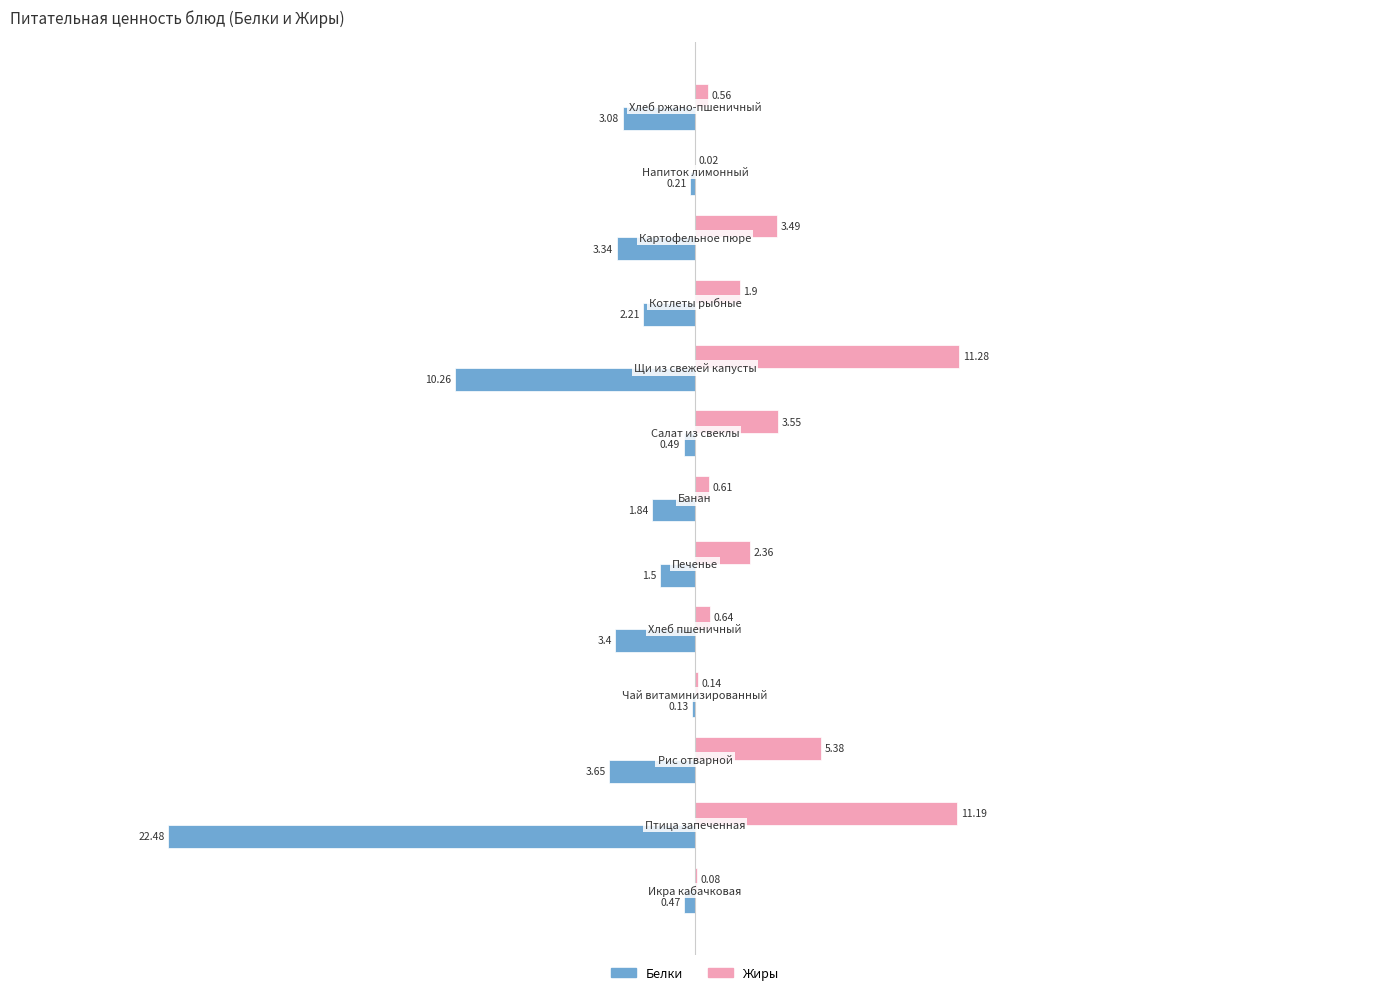

What is the sum of all Жиры values?

41.2